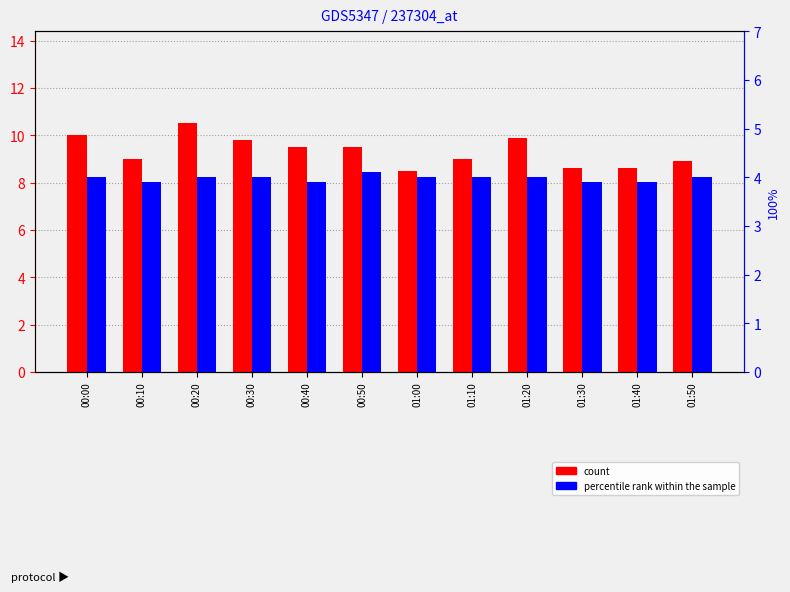

Which has a higher value, 00:00 or 00:40?

00:00